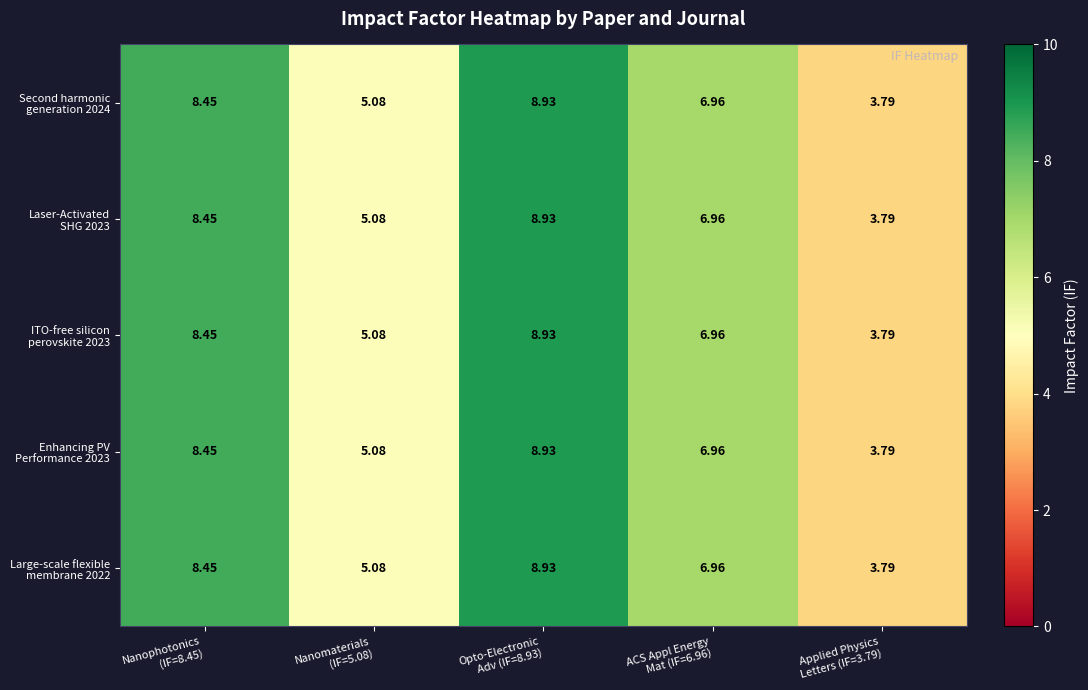

How many data points does each series have?

5